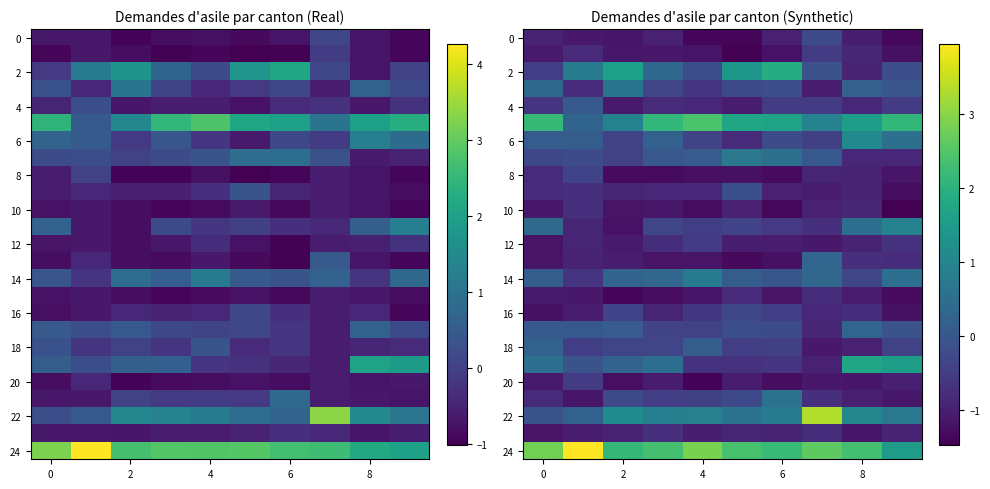

At which category is the sum across all series the highest?

8